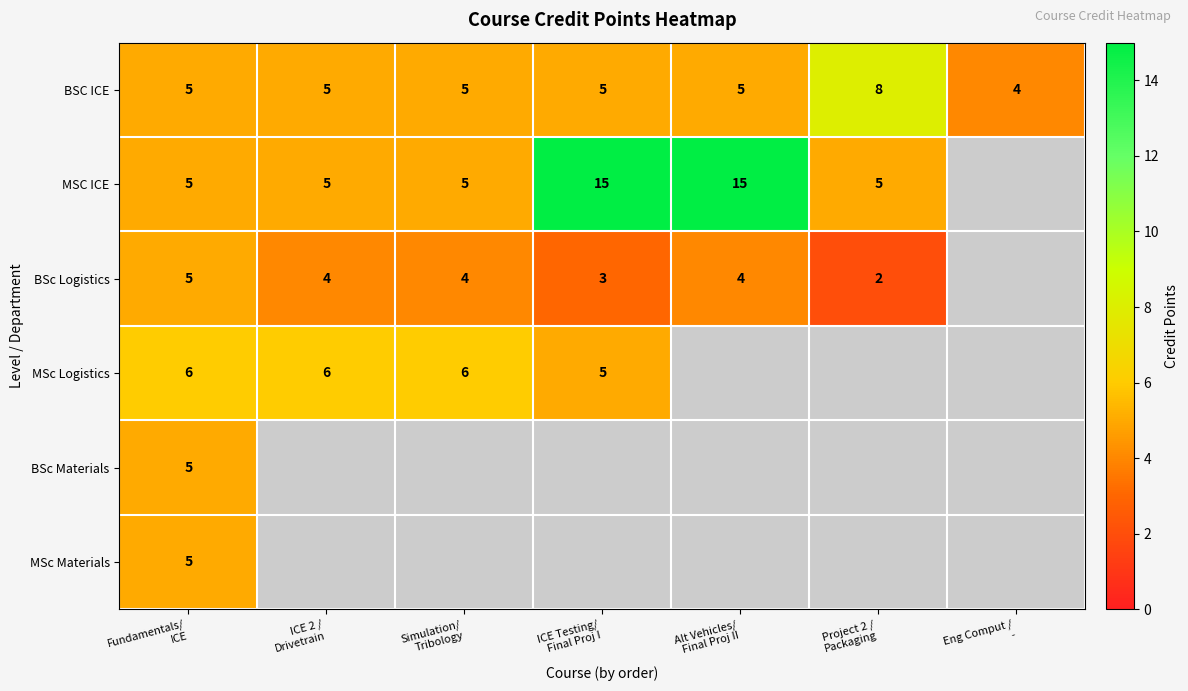

What is the sum of all BSC ICE values?

37